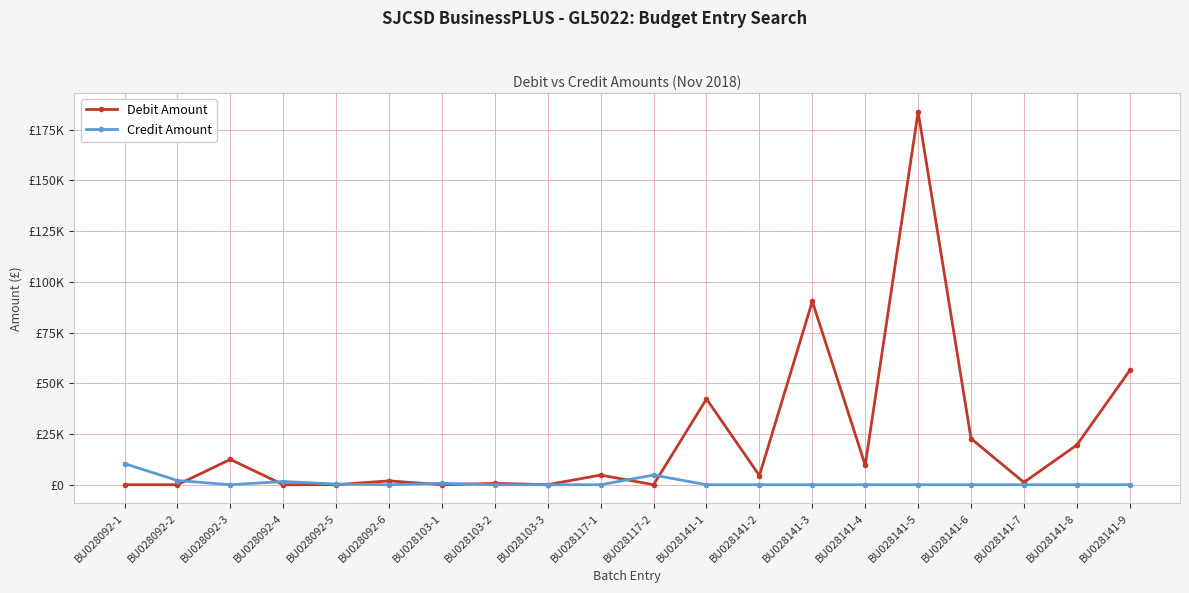

What is the difference between the maximum and second lowest values in the Debit Amount series?

183867.1